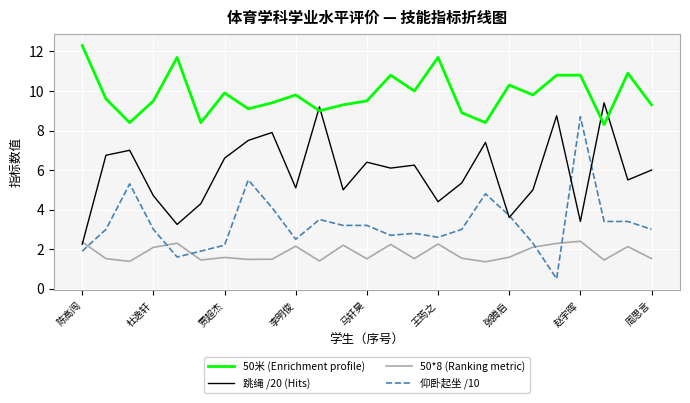

Which series has the largest total across all categories?

50米 (Enrichment profile)